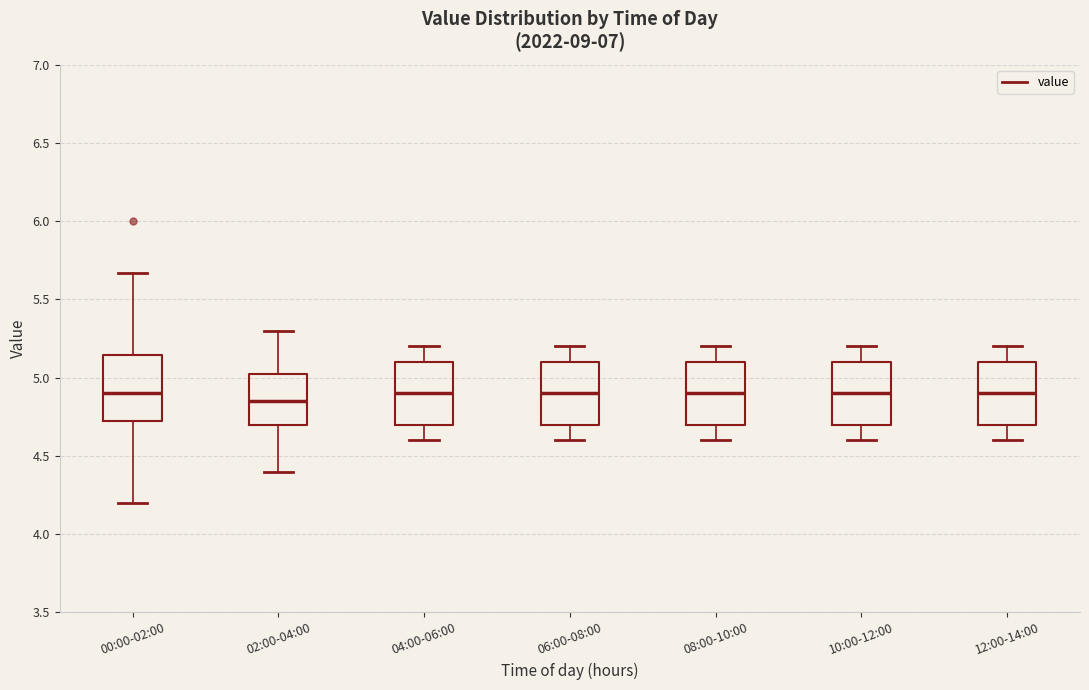

Which box has the lowest median line?

02:00-04:00